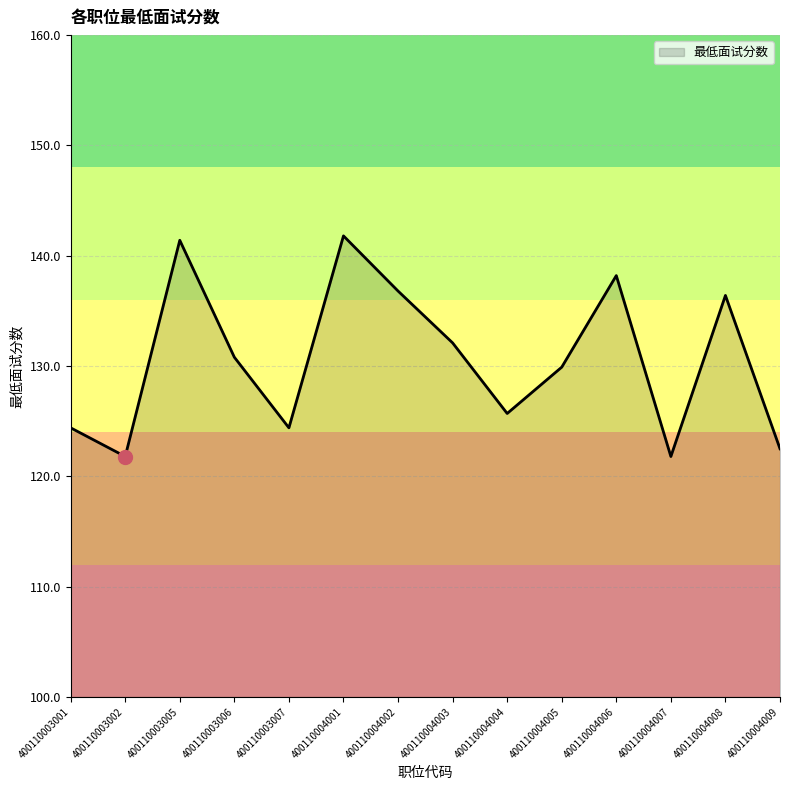

Reading left to right, extract all data points from this chart.

124.4	121.8	141.4	130.8	124.4	141.8	136.8	132.1	125.7	129.9	138.2	121.8	136.4	122.5